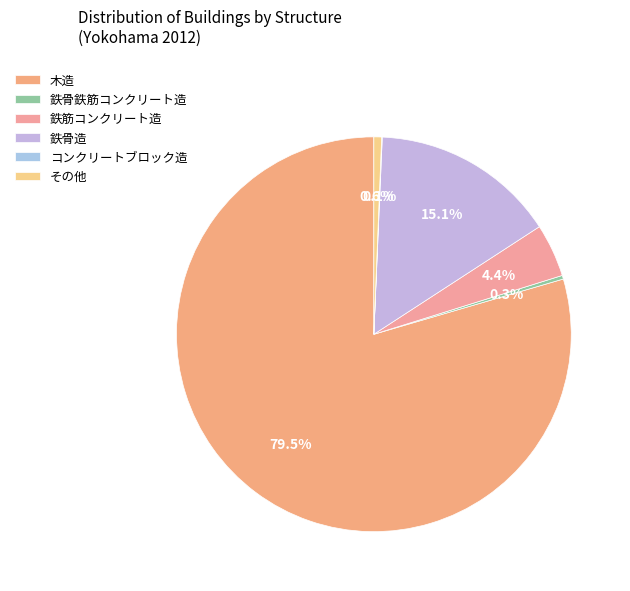

Which category has the smallest portion of the pie?

コンクリートブロック造